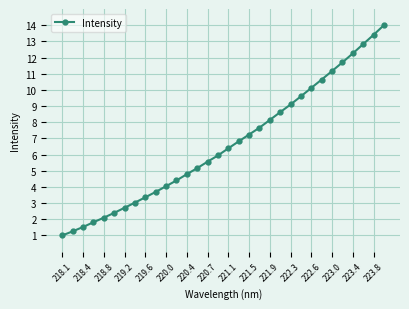

Is this an area chart (filled region under the line)?

No